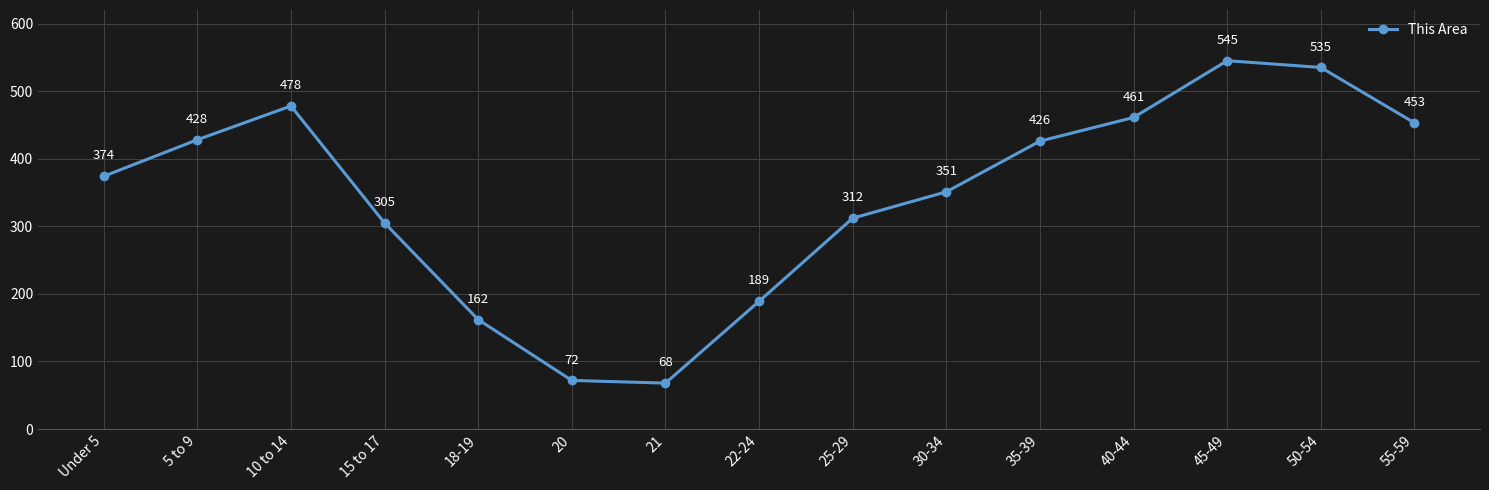

How many data points does each series have?

15